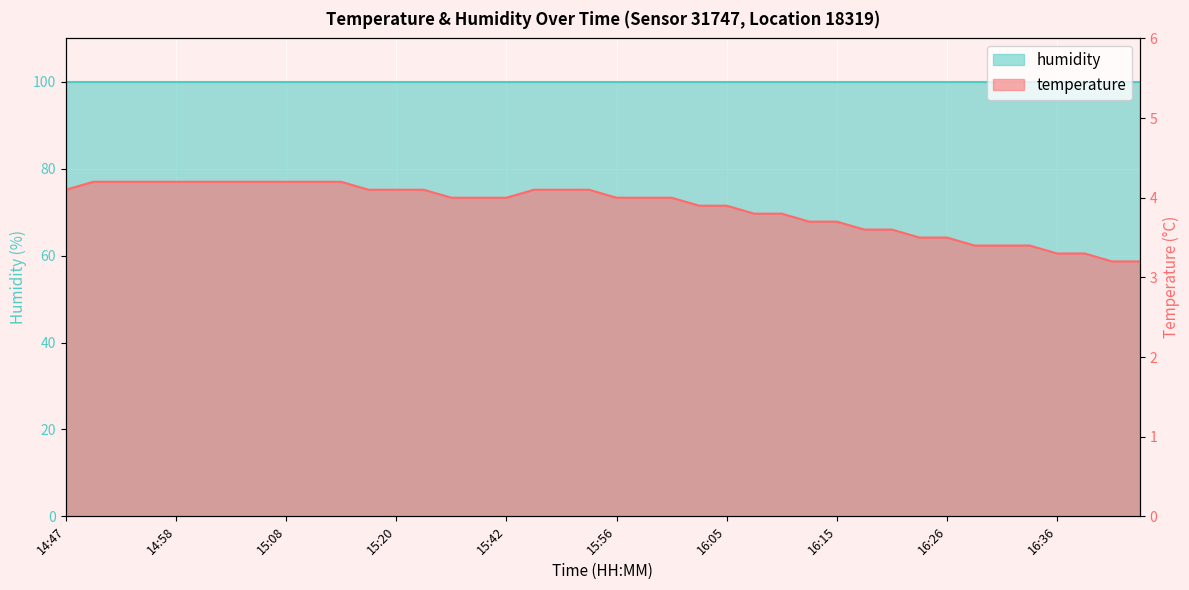

How many data points does each series have?

40